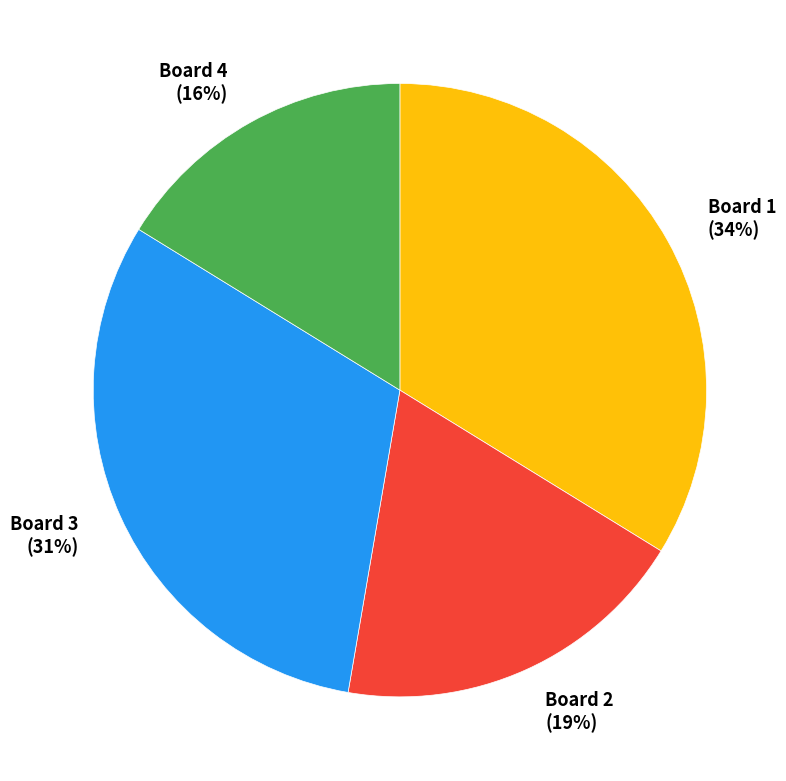

Which category has the biggest portion of the pie?

Board 1